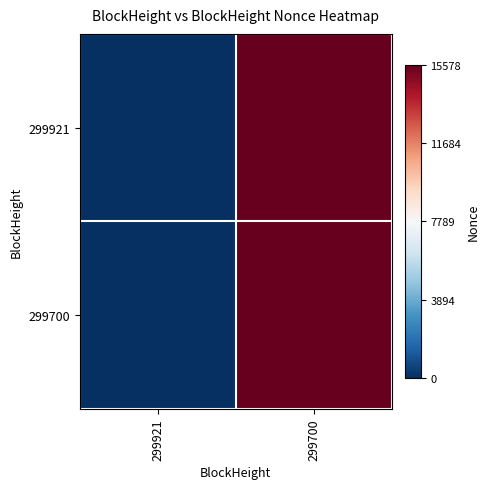

Reading left to right, transcribe all the data shown in this chart.

299921: 299921=0	299700=15578
299700: 299921=0	299700=15578